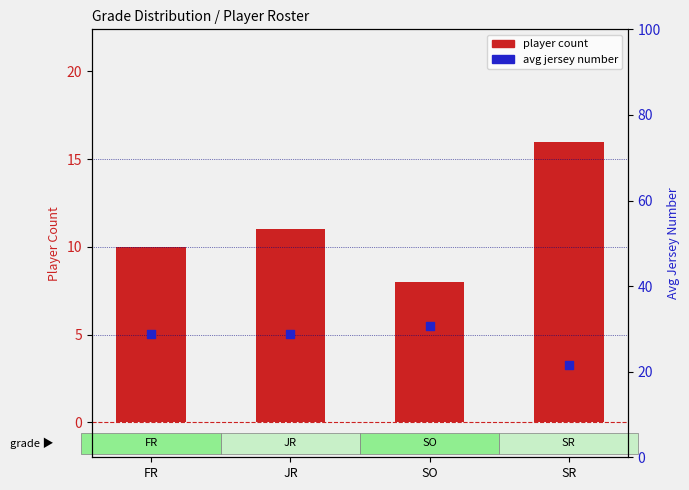

Which series reaches the maximum Y coordinate?

avg jersey number